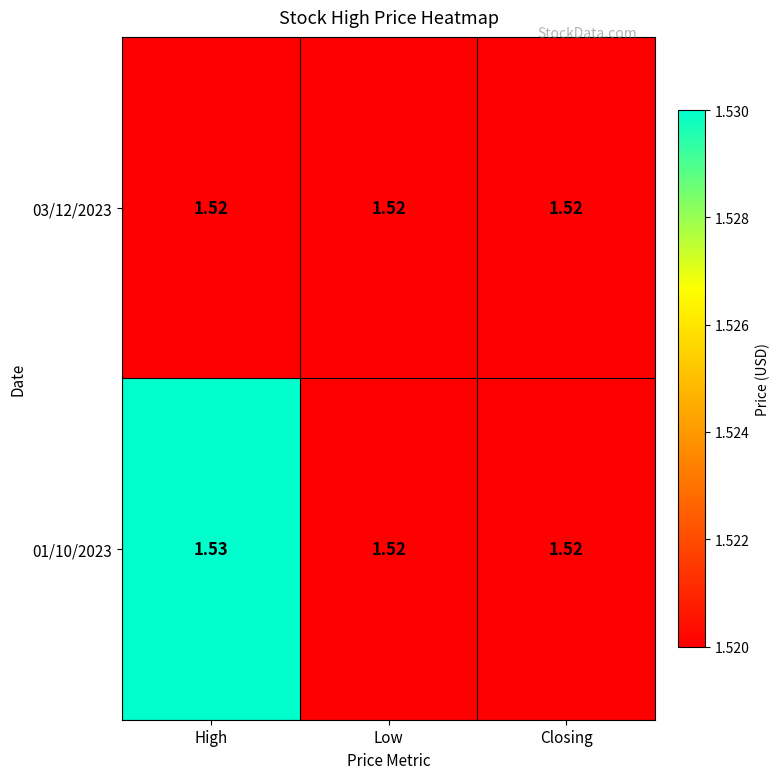

At which category is the sum across all series the highest?

High